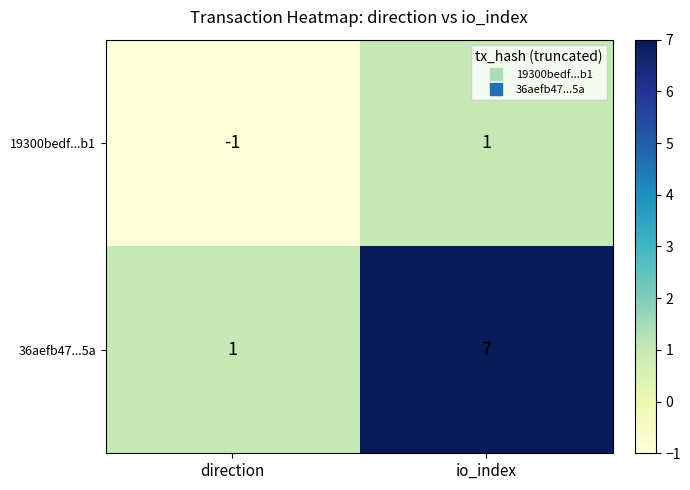

What is the sum of the 36aefb47...5a values at direction and io_index?

8